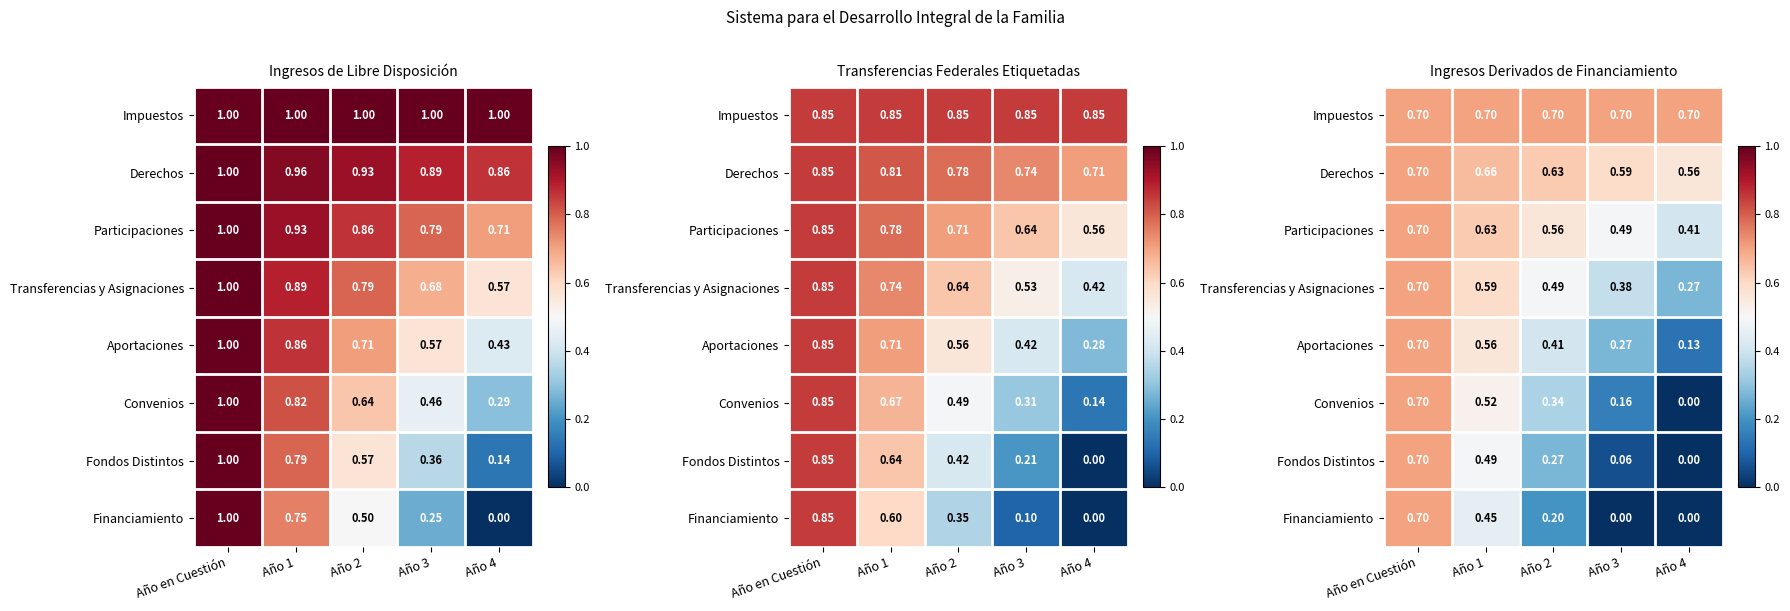

What is the difference between the maximum and minimum values in the Financiamiento series?

0.7